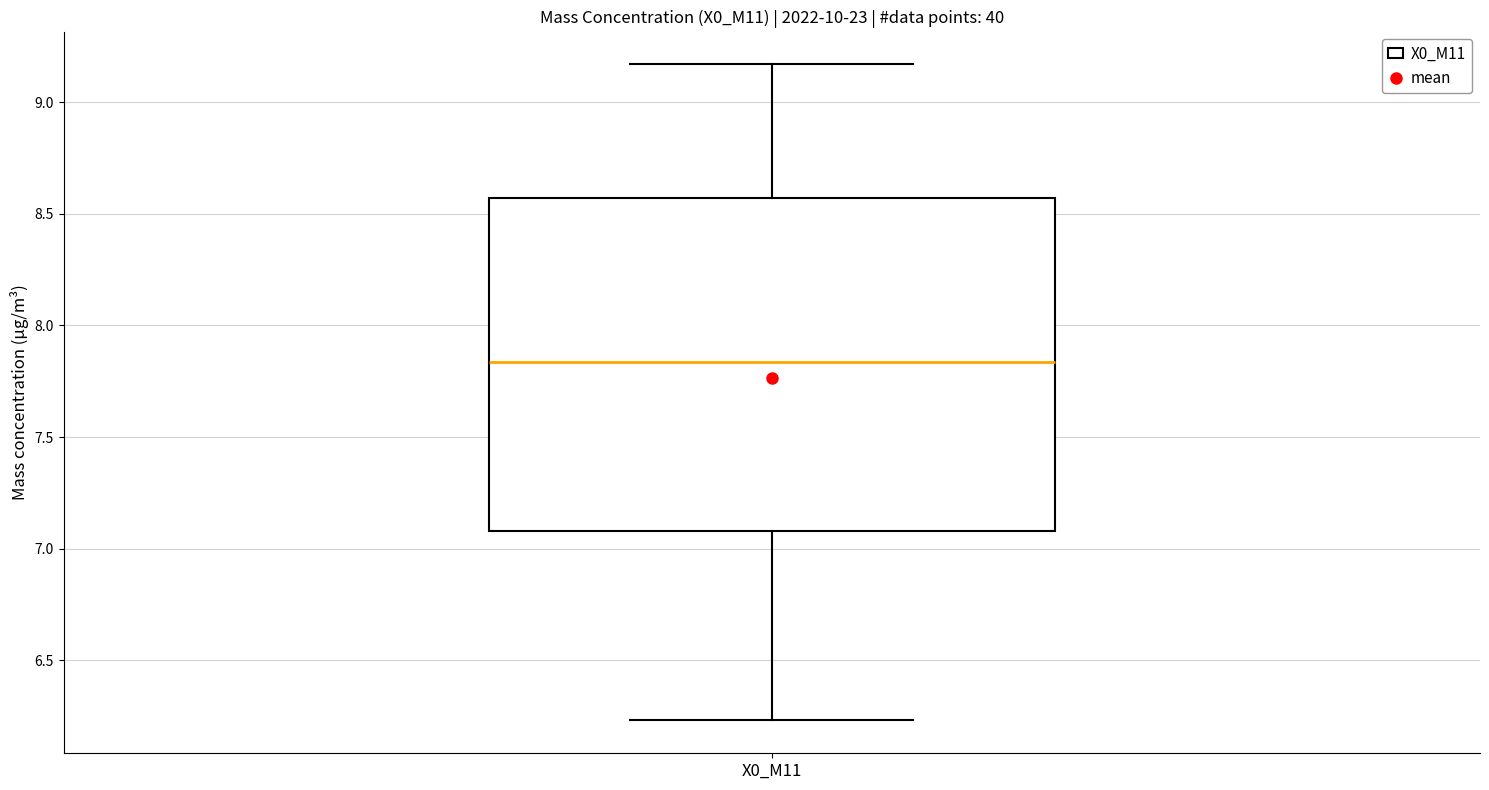

Read this box plot against the y-axis: the position of the median line, the range covered by the box, and the ends of both whiskers. The values are not printed on the chart, so give them approximately, as read against the axis.

median 7.85, box 7.10 to 8.55, whiskers 6.25 to 9.15